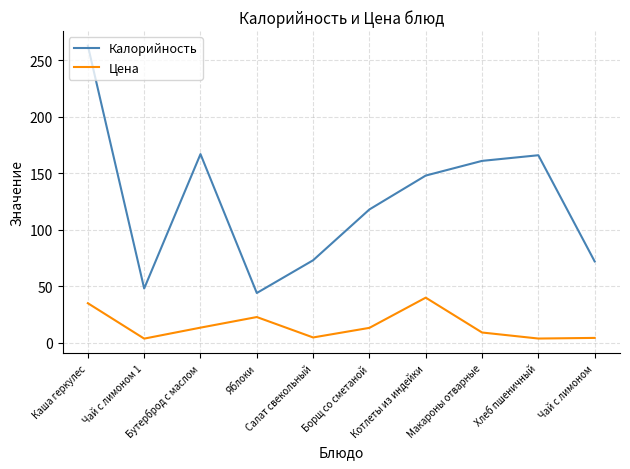

Is the value of Калорийность at Чай с лимоном greater than the value of Цена at Чай с лимоном?

Yes